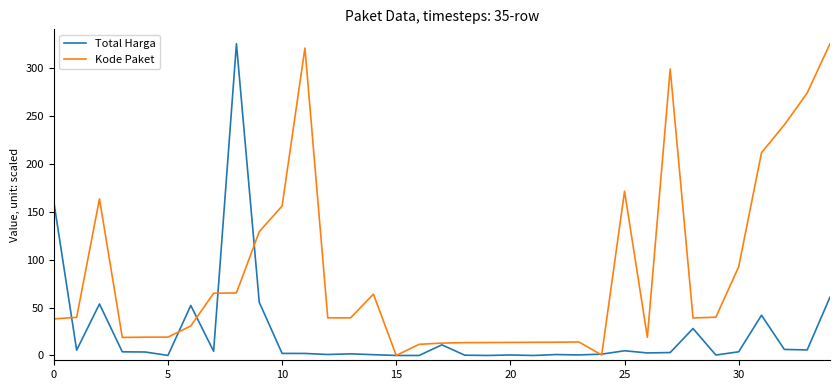

List the series in order of their overall mean, highest first.

Kode Paket, Total Harga